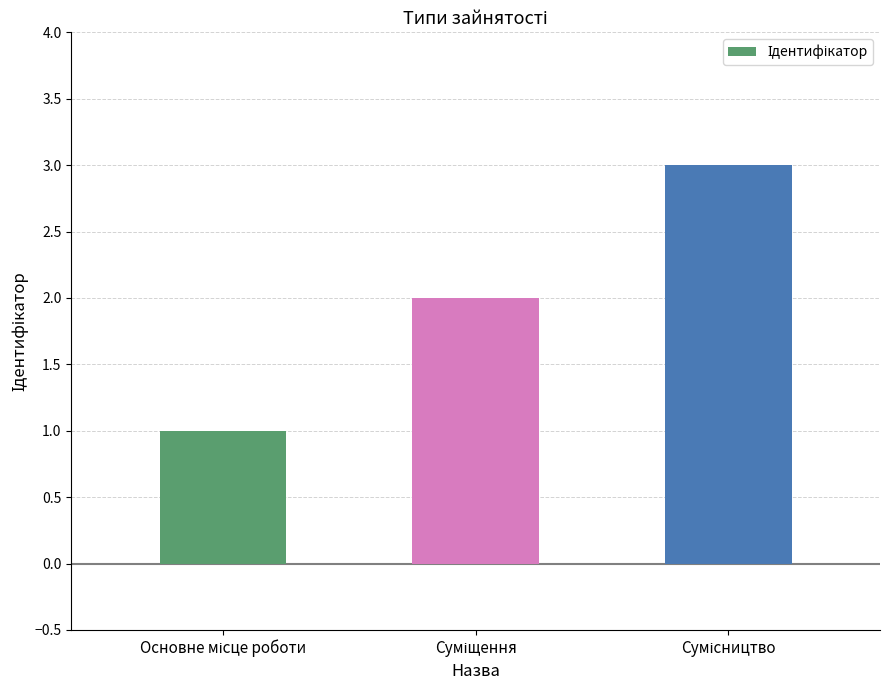

What is the sum of all values?

6